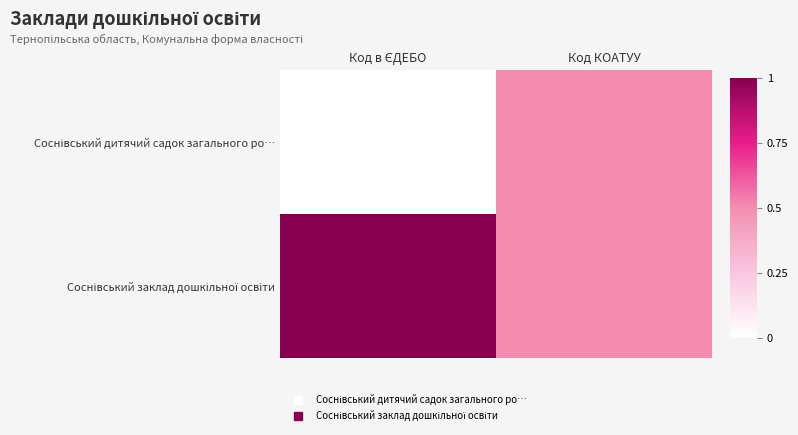

What is the maximum value shown in the chart?

1.0